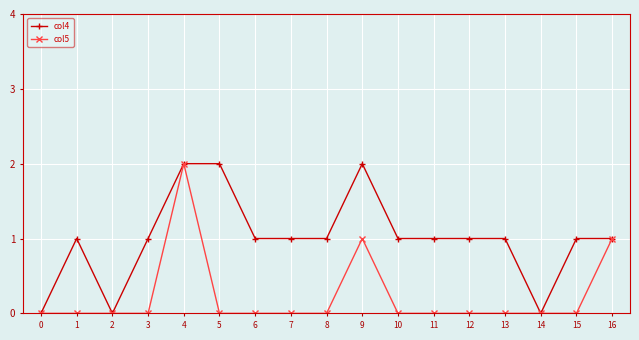

Reading right to left, transcribe all the data shown in this chart.

col4: 16=1	15=1	14=0	13=1	12=1	11=1	10=1	9=2	8=1	7=1	6=1	5=2	4=2	3=1	2=0	1=1	0=0
col5: 16=1	15=0	14=0	13=0	12=0	11=0	10=0	9=1	8=0	7=0	6=0	5=0	4=2	3=0	2=0	1=0	0=0